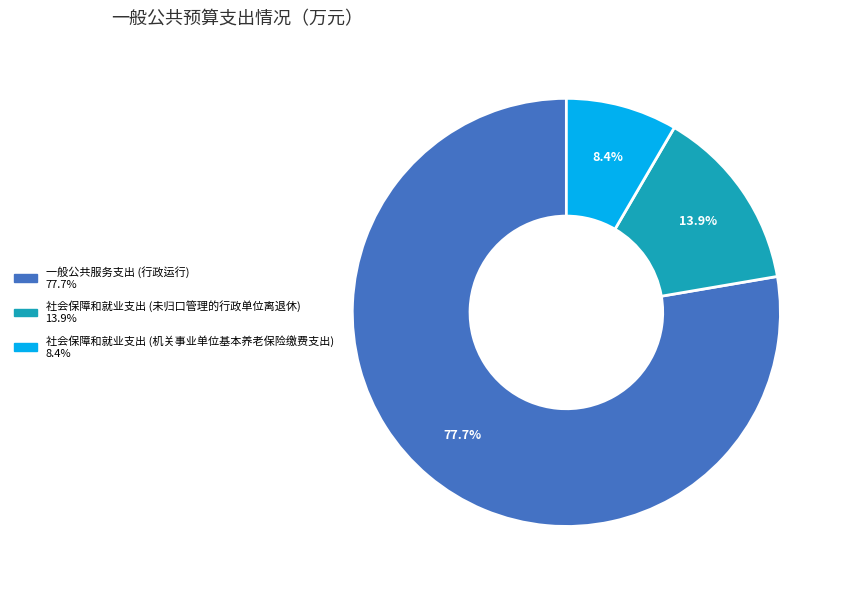

Rank the categories by value from highest to lowest.

一般公共服务支出 (行政运行), 社会保障和就业支出 (未归口管理的行政单位离退休), 社会保障和就业支出 (机关事业单位基本养老保险缴费支出)